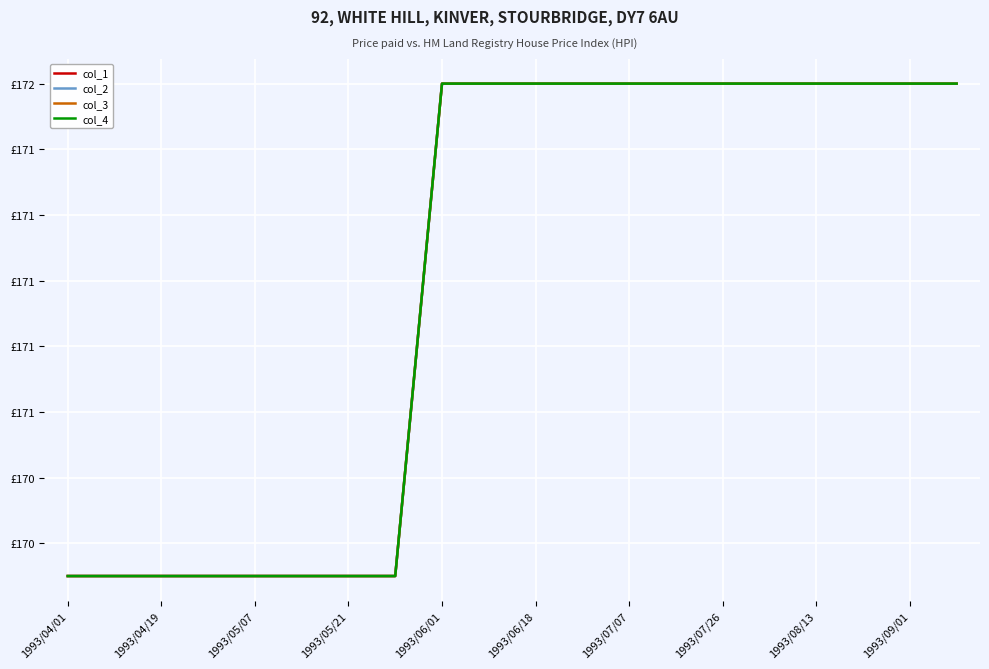

At which label does col_4 reach its peak?

1993/06/01